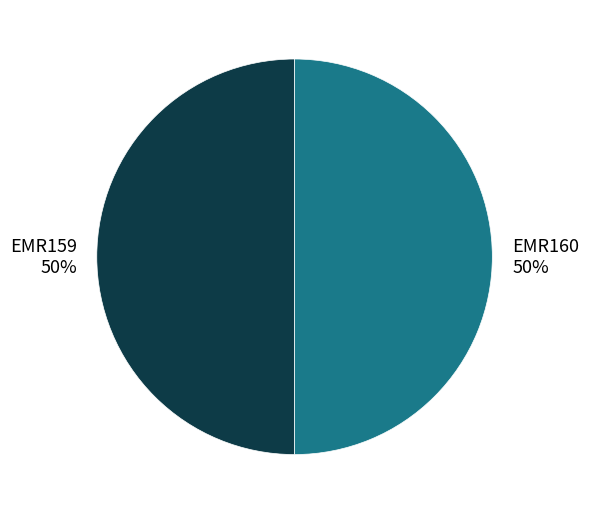

To the nearest percent, what portion does EMR160 represent?

50%